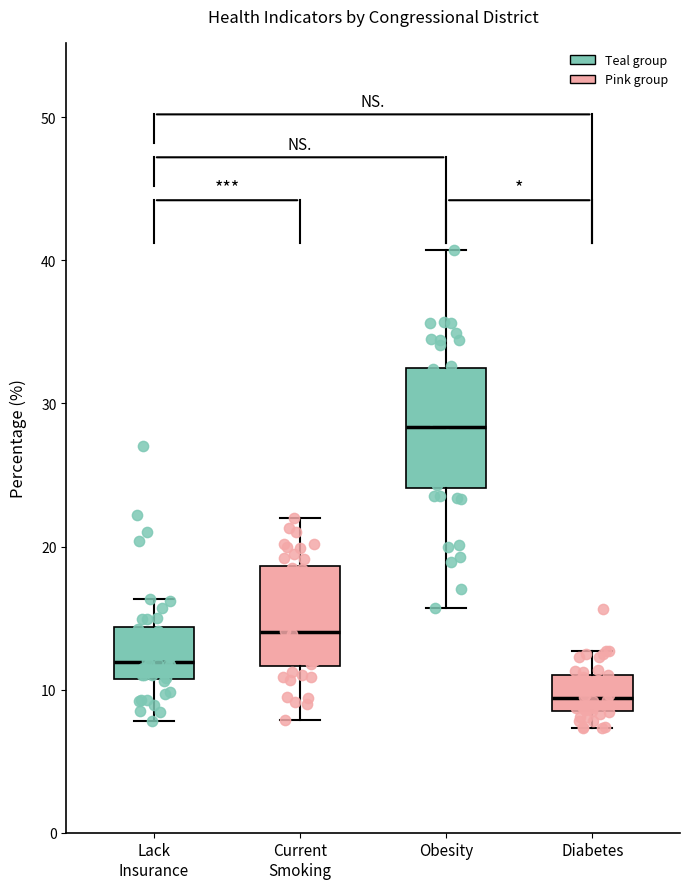

Which box is the tallest, from its lower edge to its upper edge?

Obesity